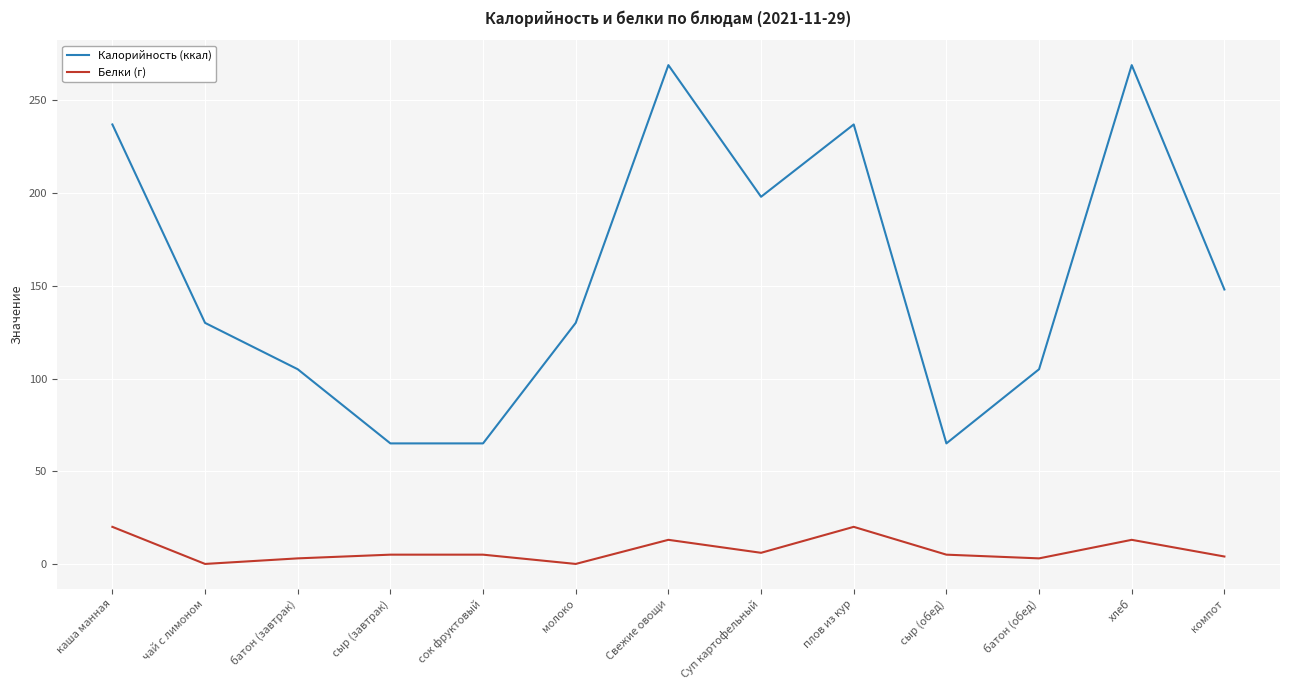

What is the maximum value shown in the chart?

269